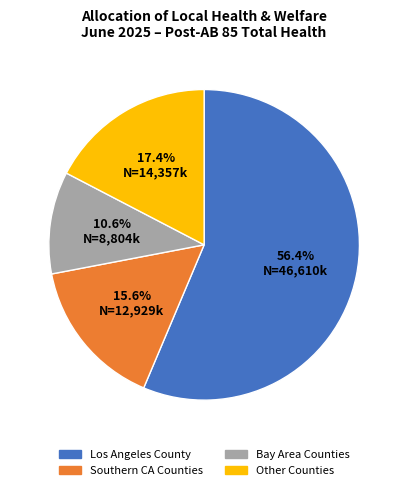

Which has a higher value, Bay Area Counties or Southern CA Counties?

Southern CA Counties